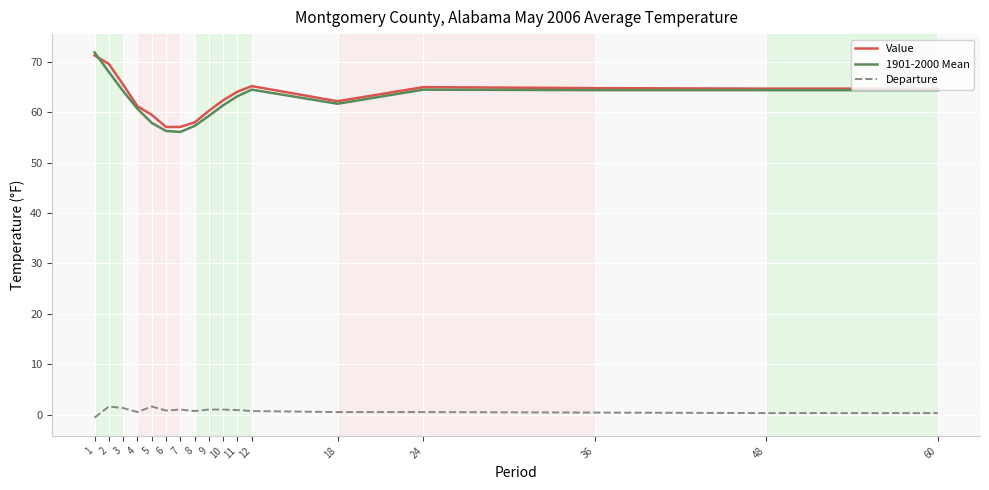

At which category is the sum across all series the highest?

1